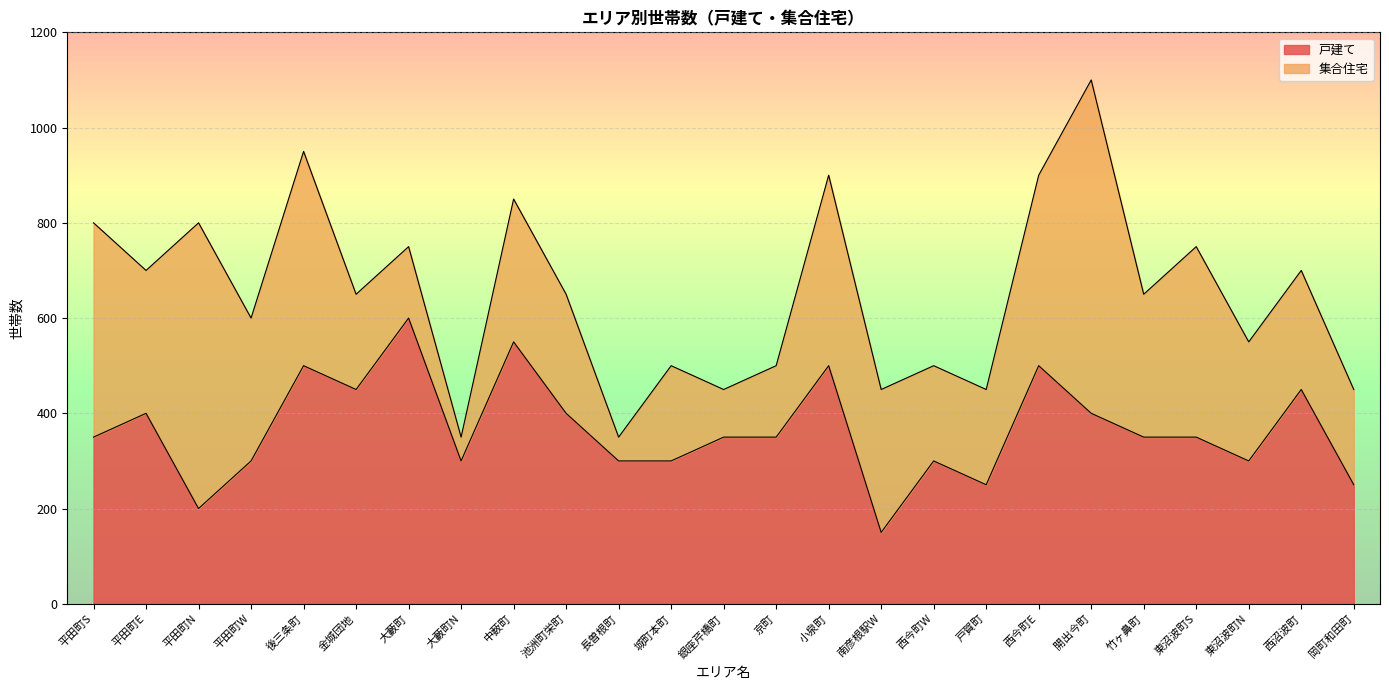

Where is the first local maximum?

平田町E